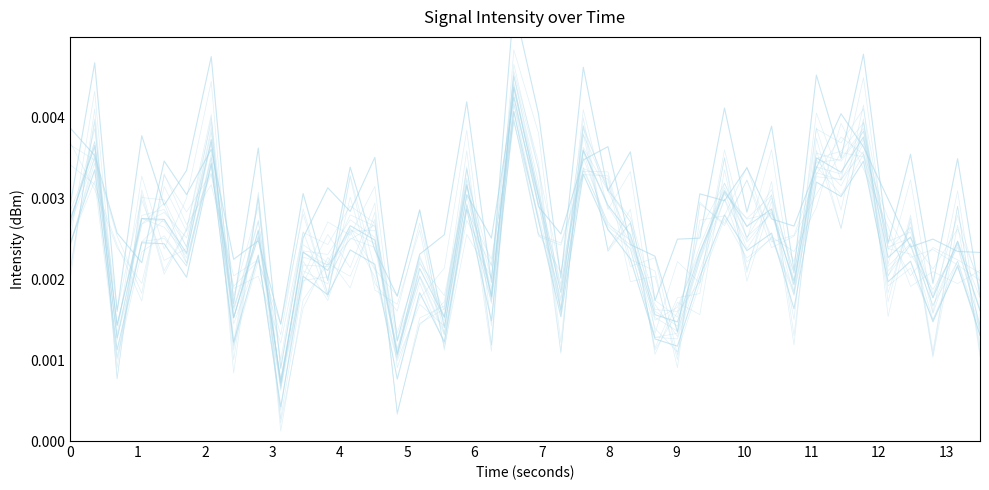

Is the value of 0 at 13 greater than the value of 2 at 8?

No